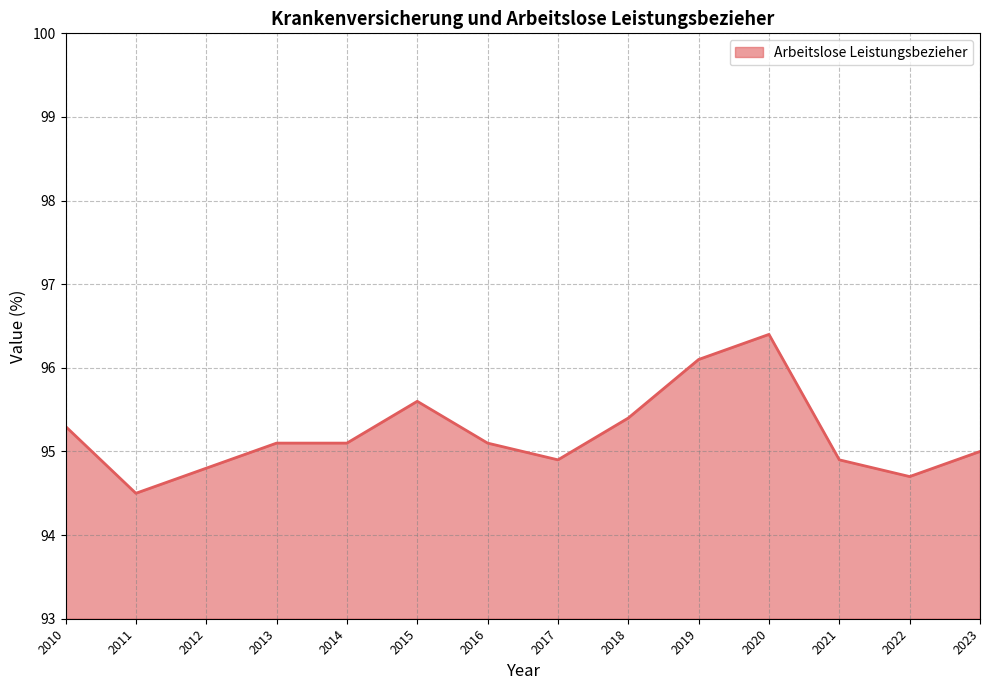

Does the chart have visible grid lines?

Yes